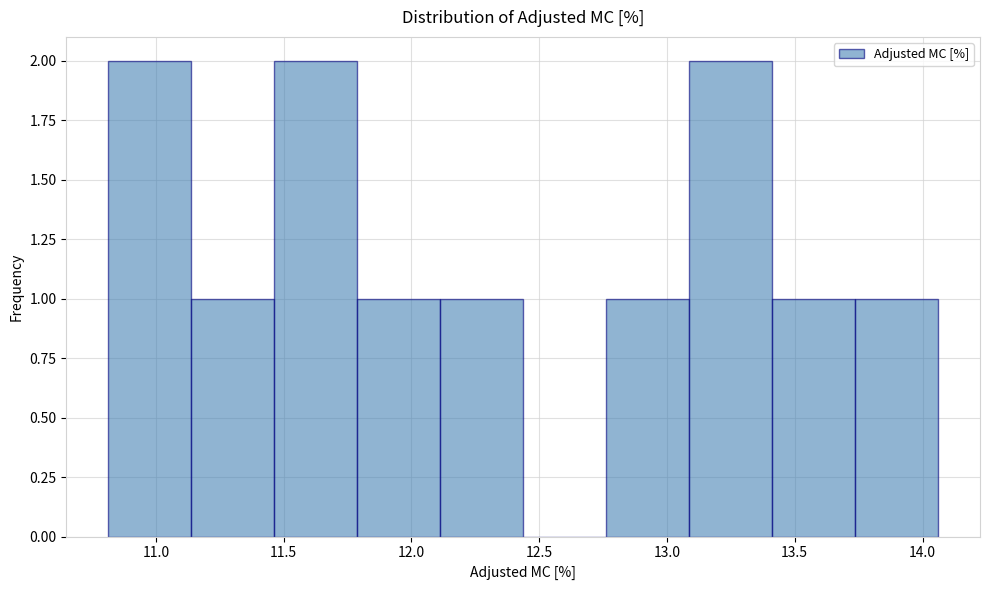

Reading left to right, transcribe this chart: for each bar, give the range it covers on the x-axis and its height. Neither the bar edges nor the heights are printed on the chart, so give them approximately, as read against the axes.

10.80 to 11.15: 2
11.15 to 11.45: 1
11.45 to 11.80: 2
11.80 to 12.10: 1
12.10 to 12.45: 1
12.45 to 12.75: 0
12.75 to 13.10: 1
13.10 to 13.40: 2
13.40 to 13.75: 1
13.75 to 14.05: 1